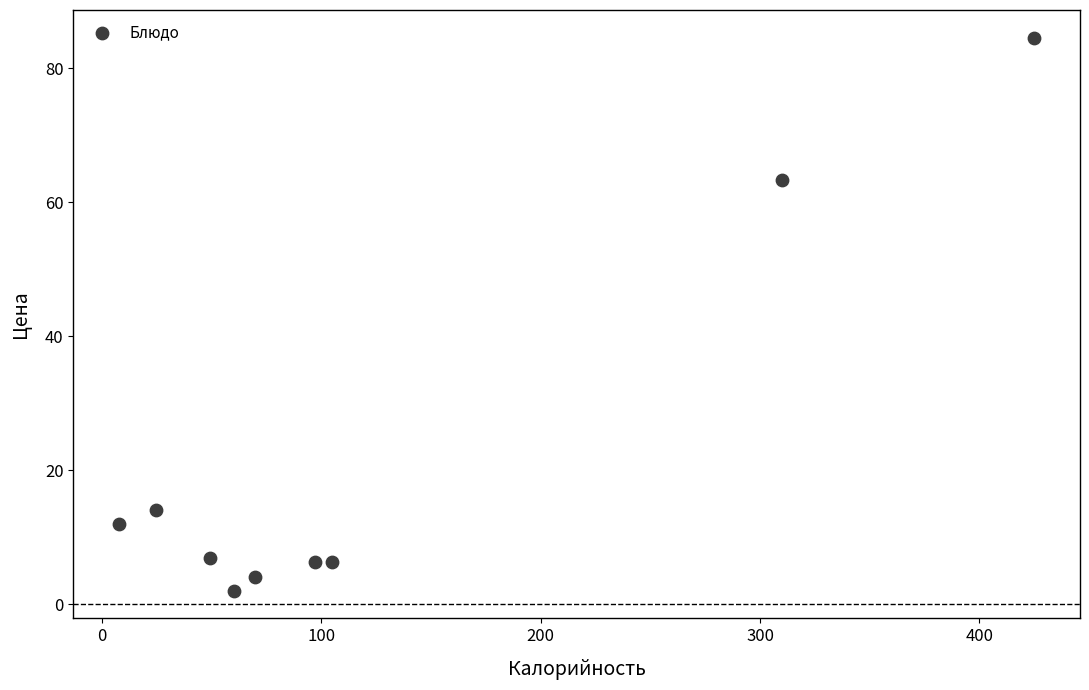

What is the range of X values (max minus min)?

417.2